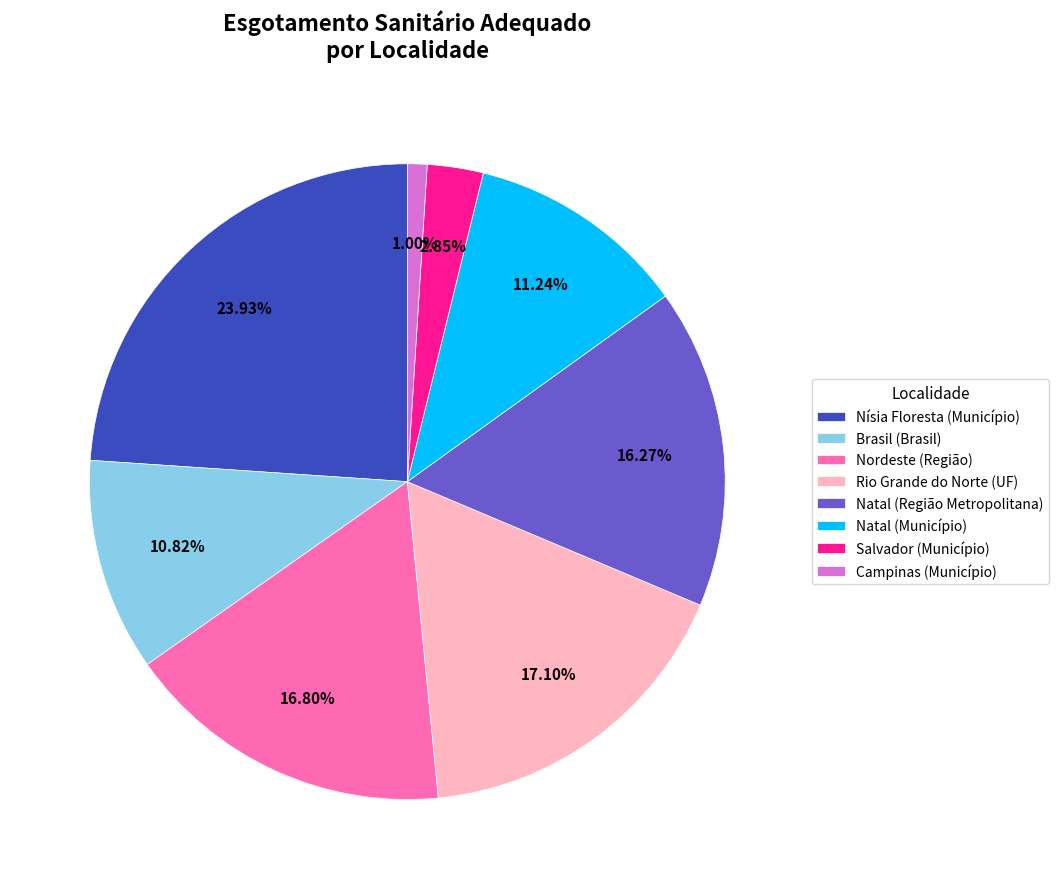

Combined, do Salvador (Município) and Nísia Floresta (Município) account for over 50%?

No